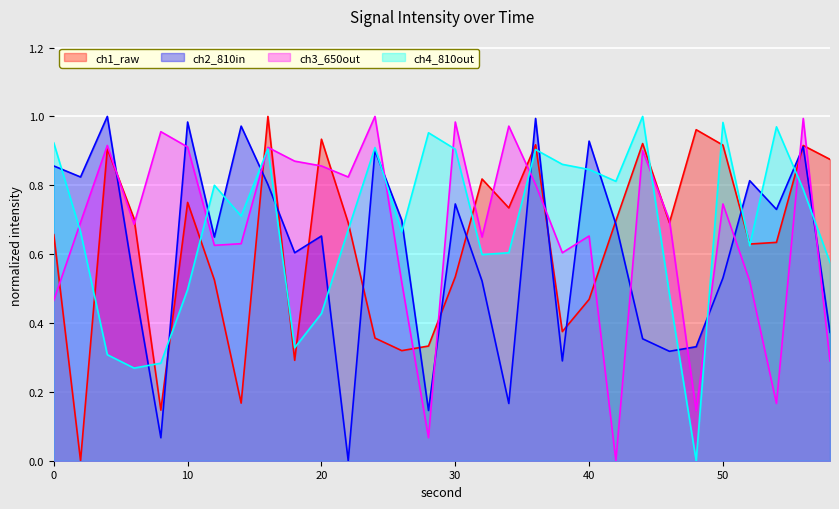

What is the sum of the intensity_norm3 values at 44 and 16?

1.9